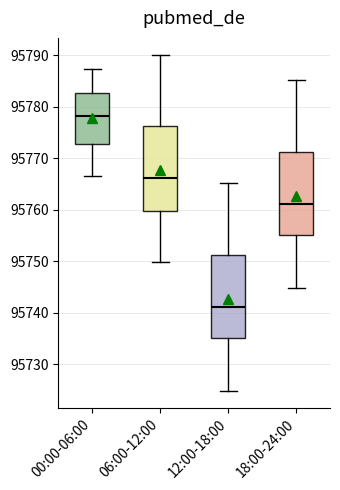

Which box's median line is the highest?

00:00-06:00